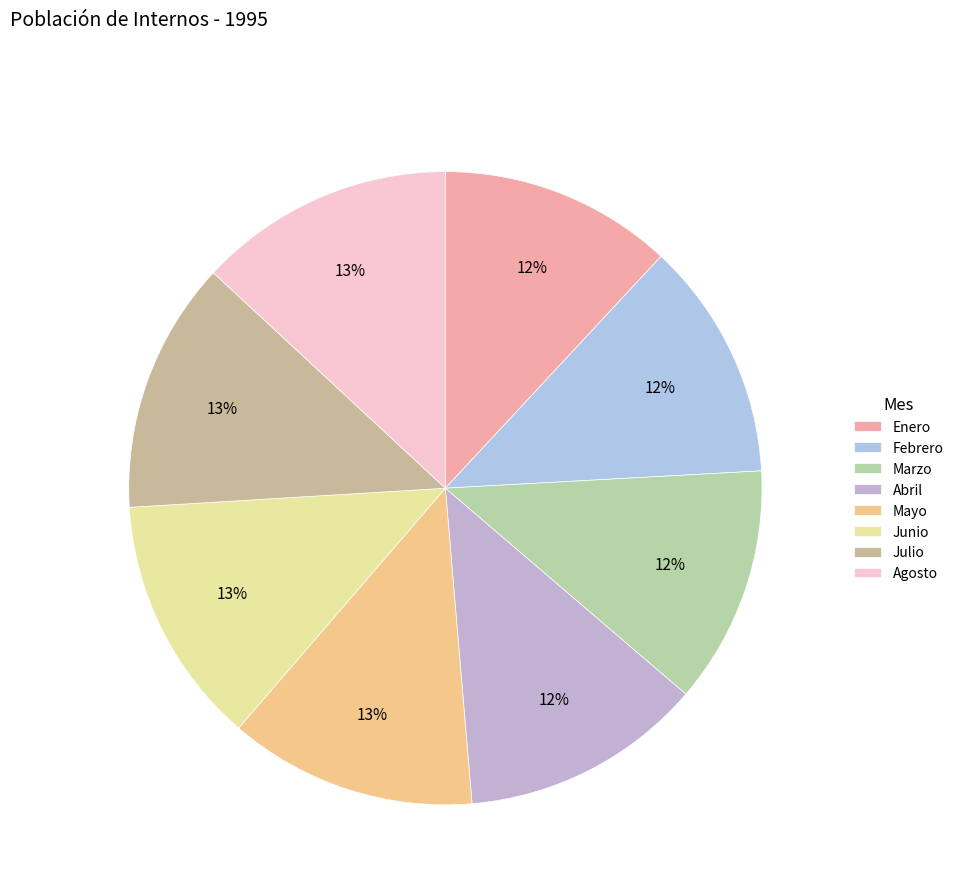

Count the number of slices in the pie.

8